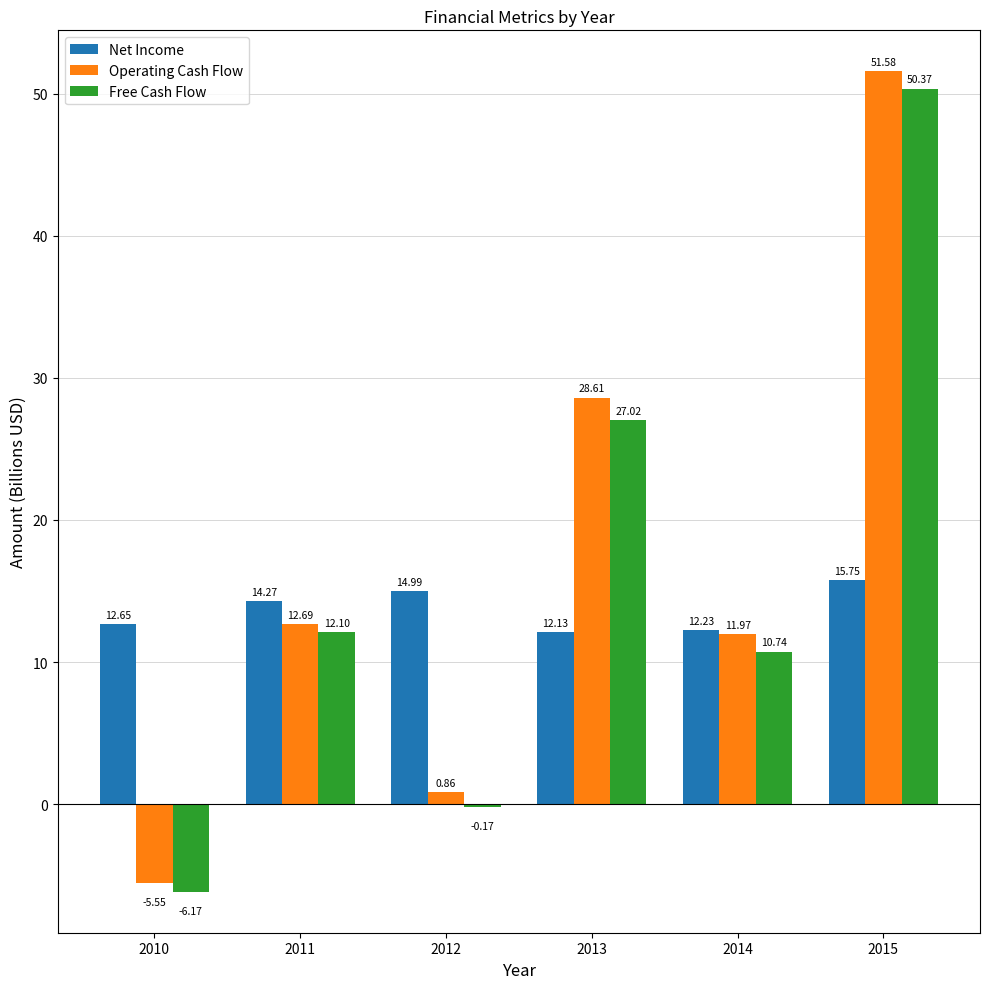

Which series has the largest total across all categories?

Operating Cash Flow